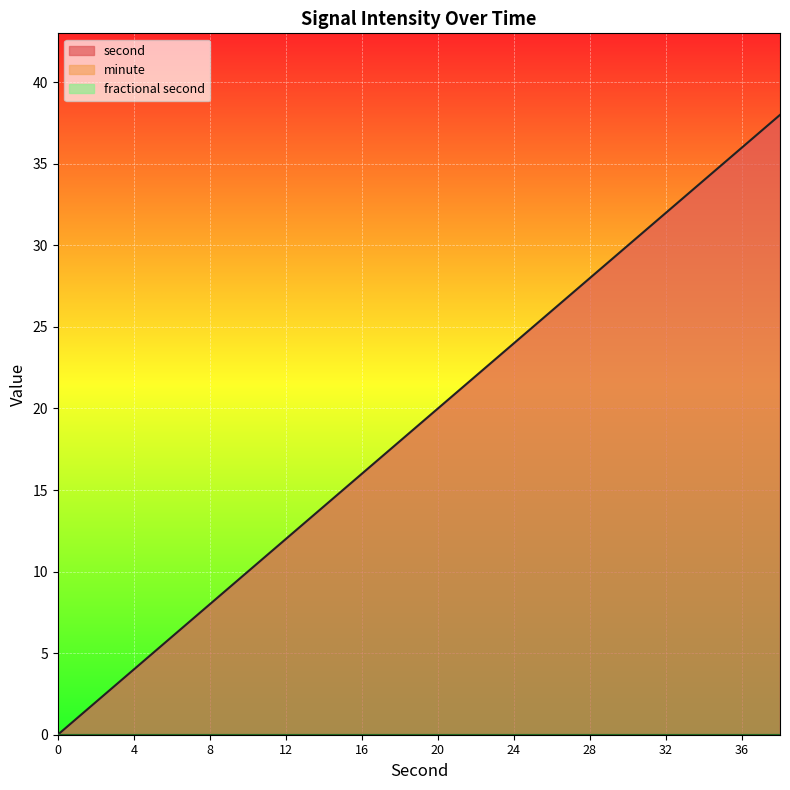

Reading left to right, extract all data points from this chart.

second: 0	2	4	6	8	10	12	14	16	18	20	22	24	26	28	30	32	34	36	38
minute: 0	0	0	0	0	0	0	0	0	0	0	0	0	0	0	0	0	0	0	0
fractional second: 0	0	0	0	0	0	0	0	0	0	0	0	0	0	0	0	0	0	0	0